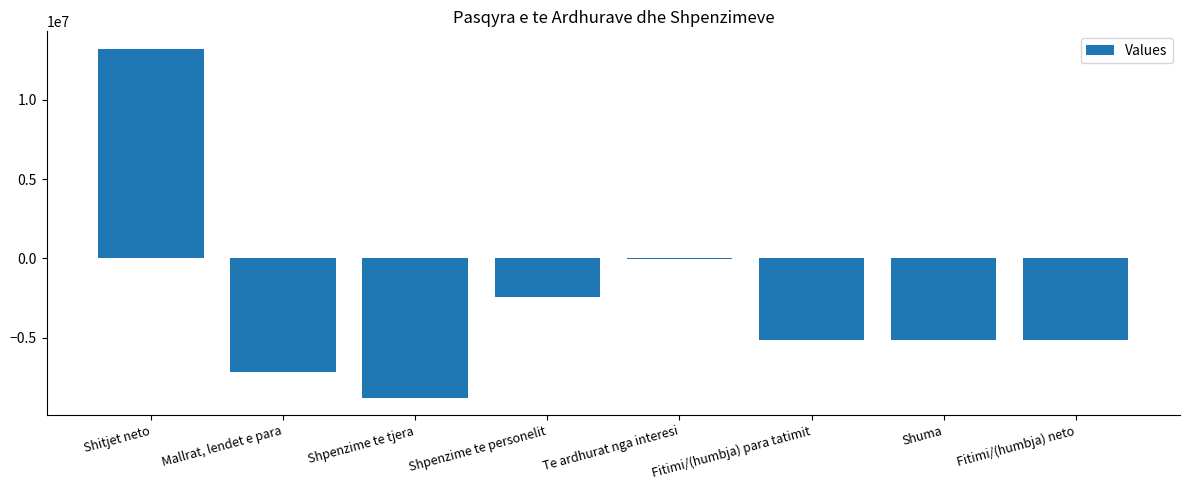

Between Shpenzime te personelit and Shitjet neto, which is larger?

Shitjet neto